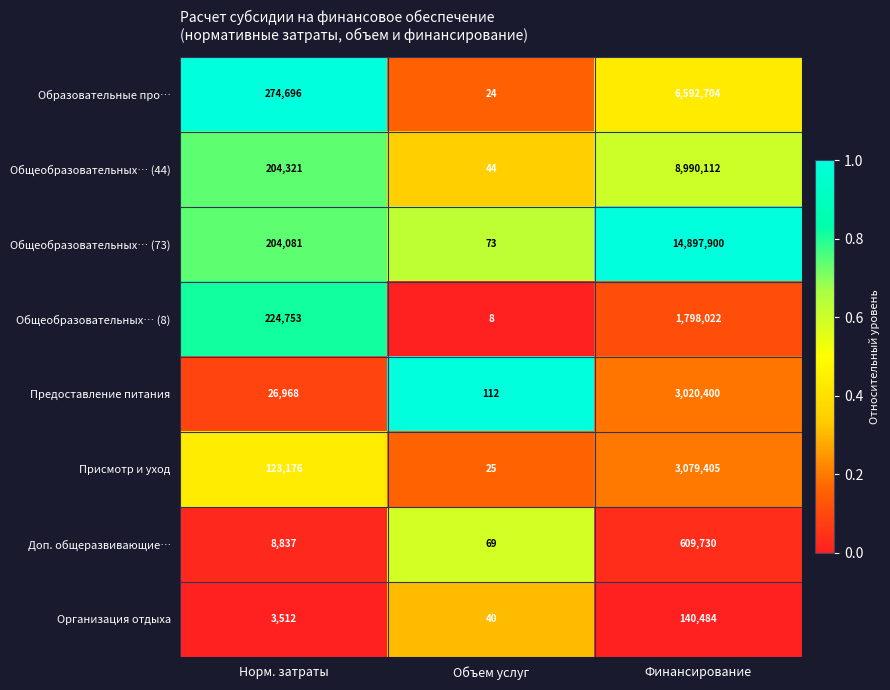

What is the greatest value displayed?

14897900